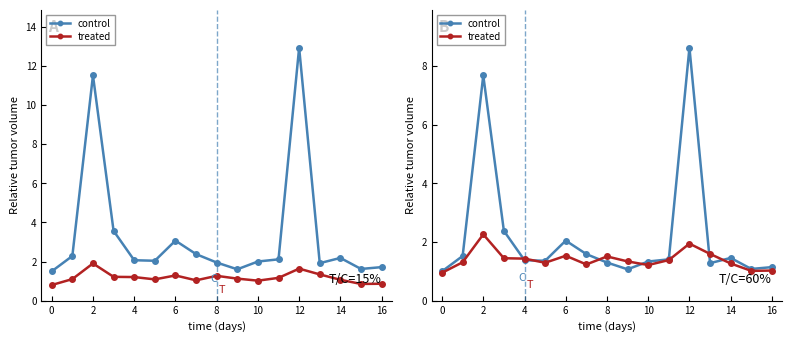

Rank the series by their average value, from highest to lowest.

control, treated